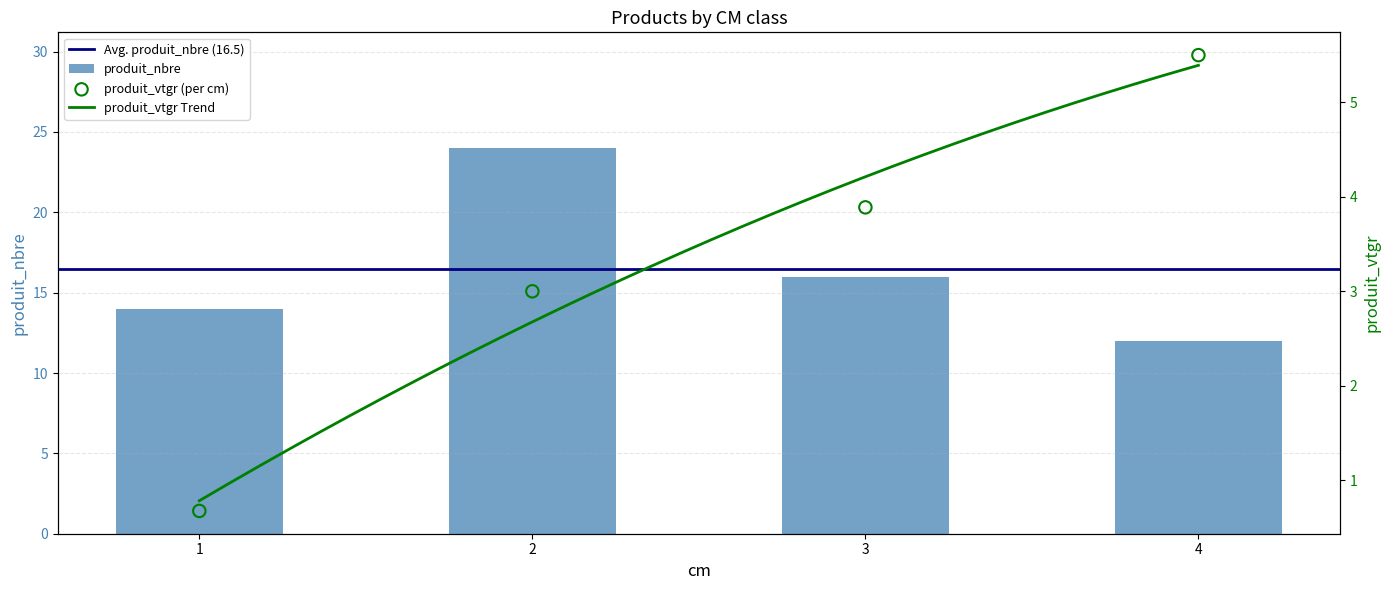

Which series has the widest spread of Y values?

produit_nbre